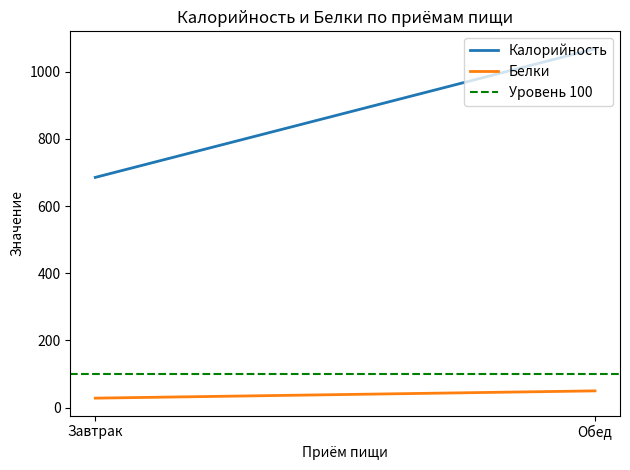

What is the difference between the Белки values at Завтрак and Обед?

21.7